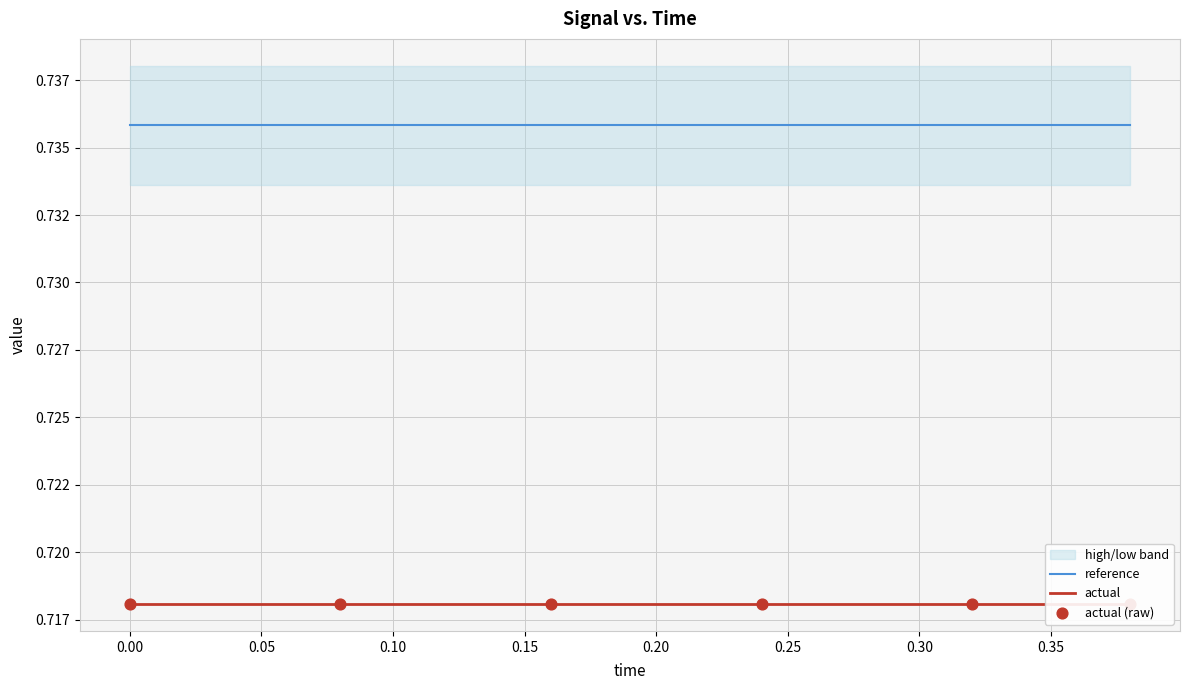

Which series contains the lowest Y value?

actual